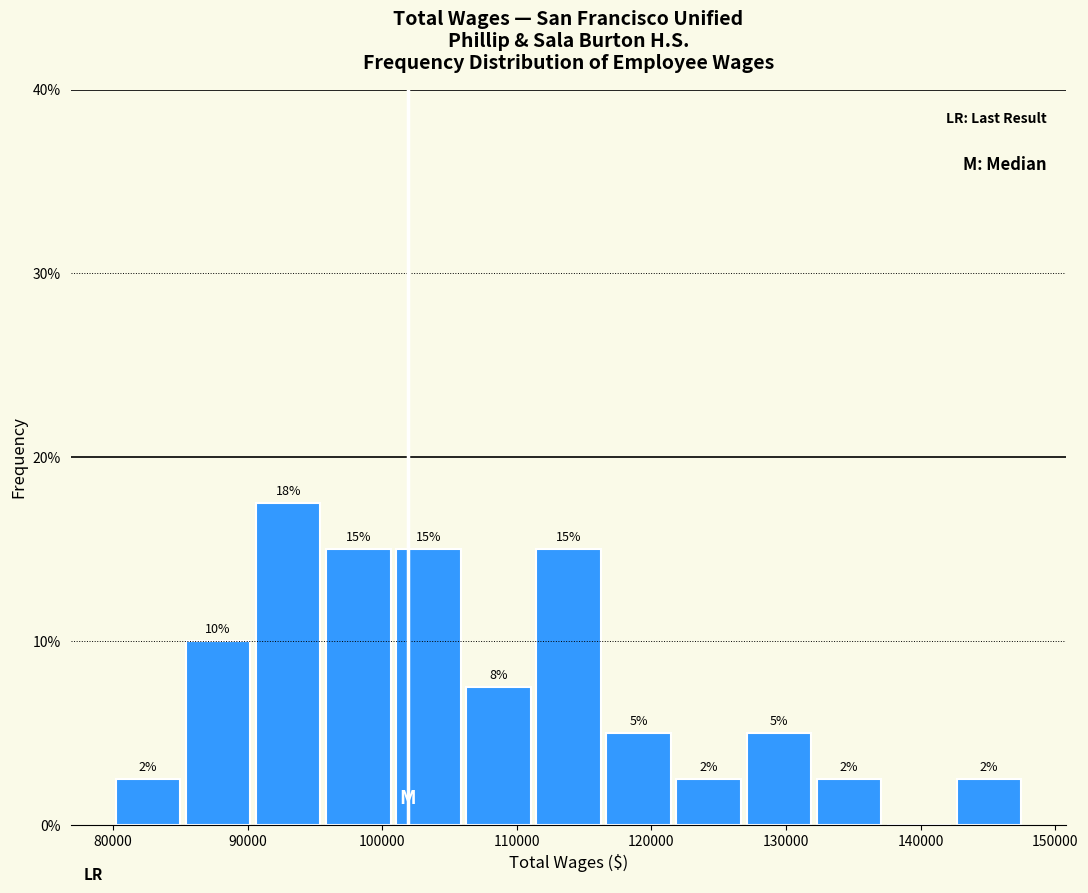

Over which range of the x-axis is the bar tallest?

90000 to 96000